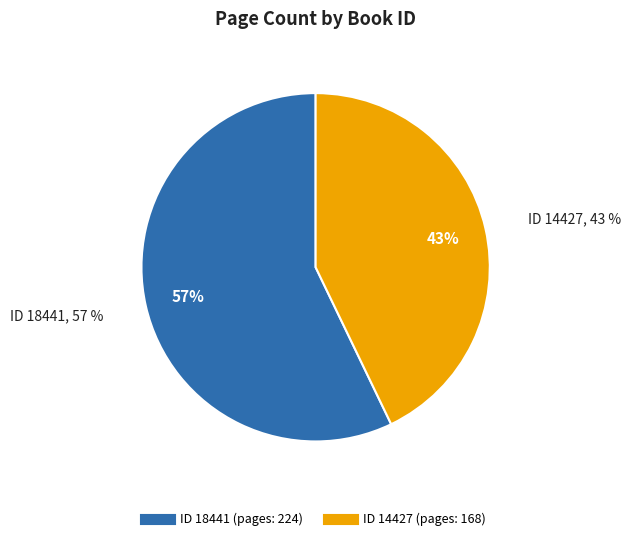

To the nearest percent, what is the difference between the largest and smallest slice percentages?

14%